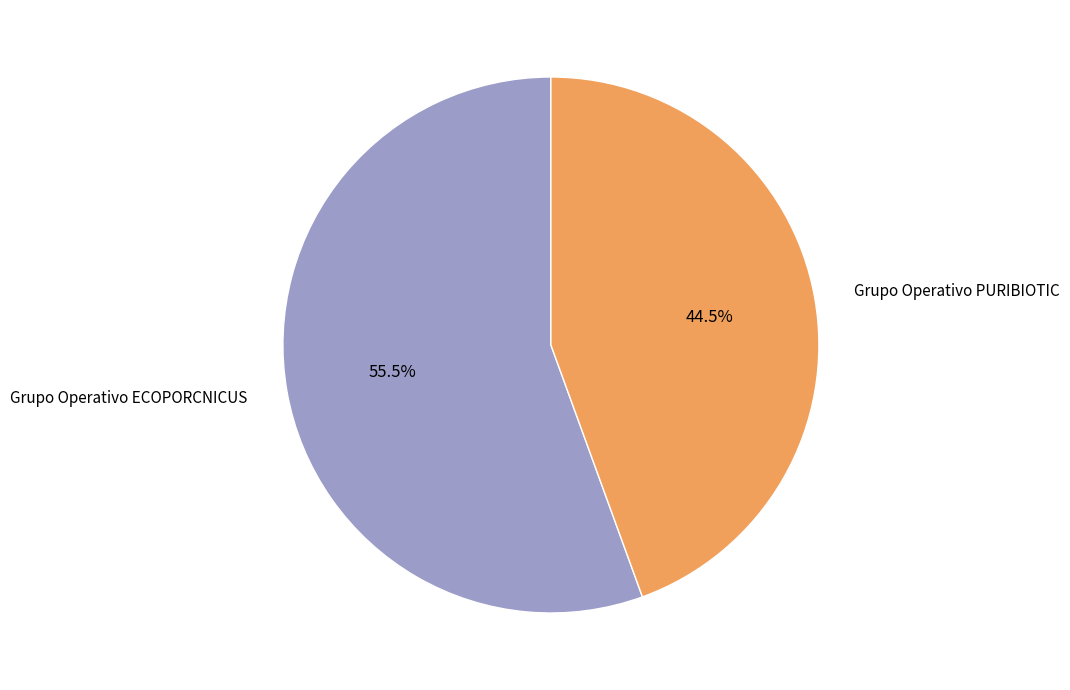

How many slices are in this pie chart?

2